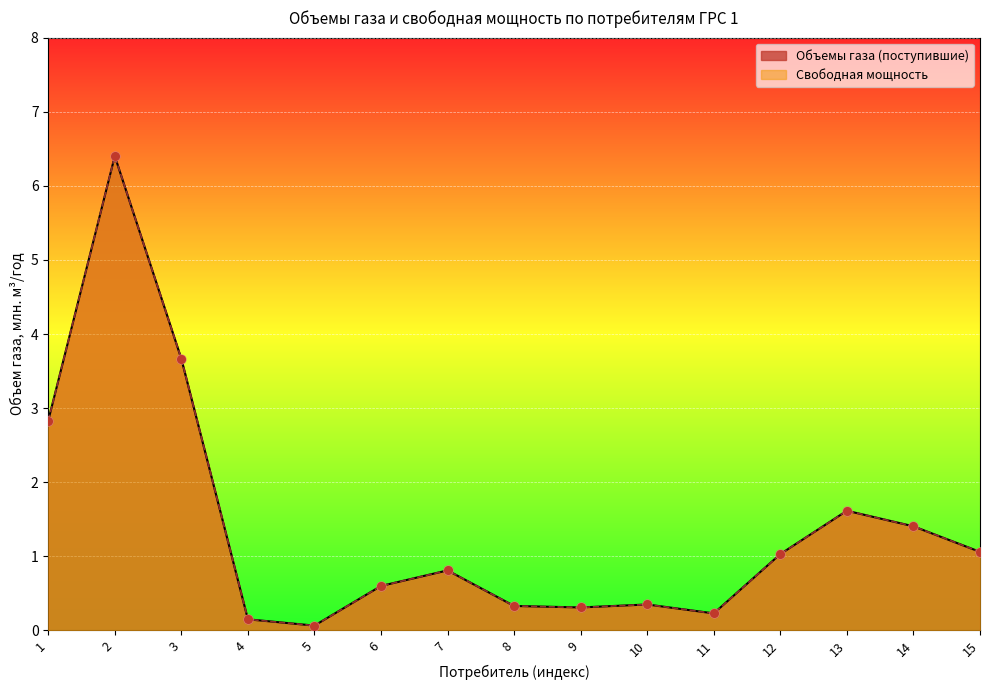

What is the total value across all series at 13?

3.2